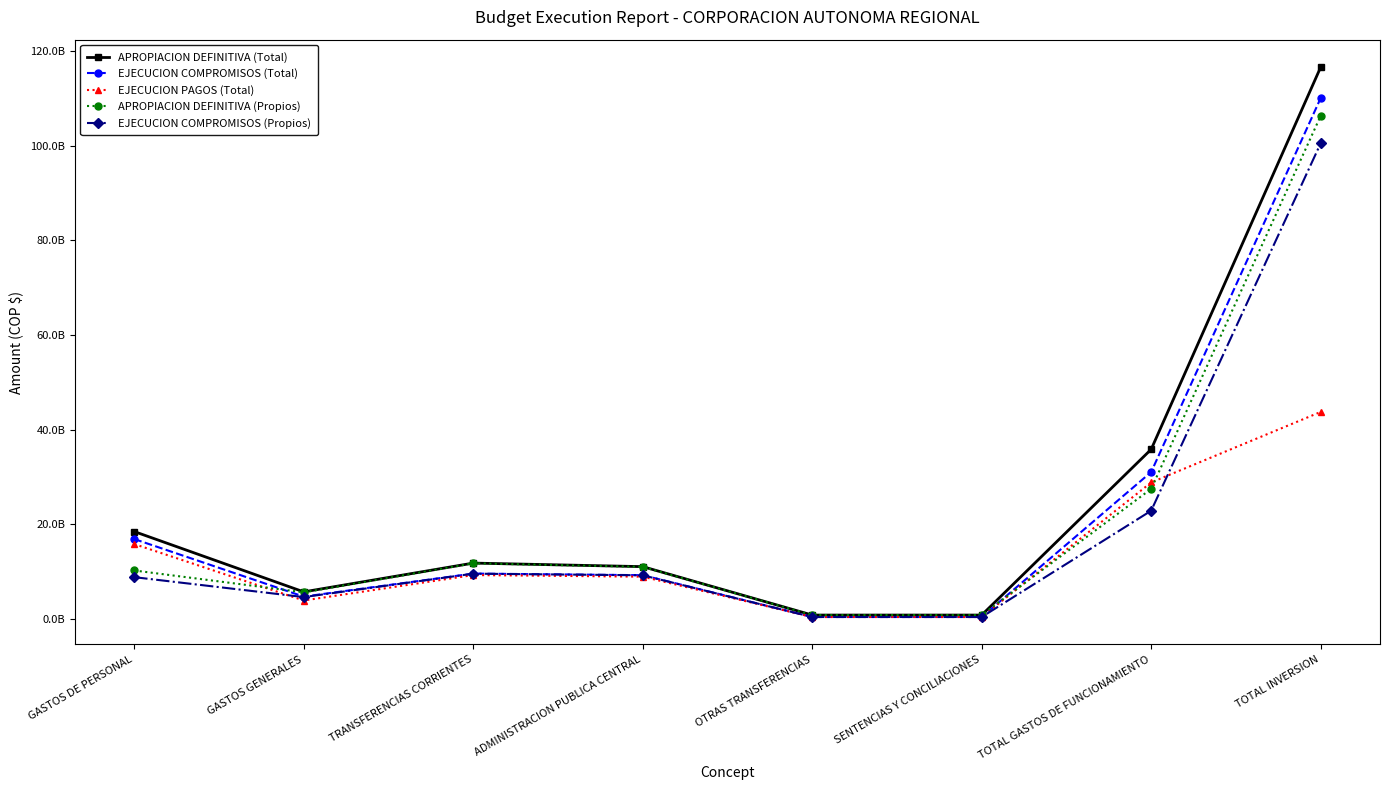

At which category does APROPIACION DEFINITIVA (Total) reach its first local valley?

GASTOS GENERALES